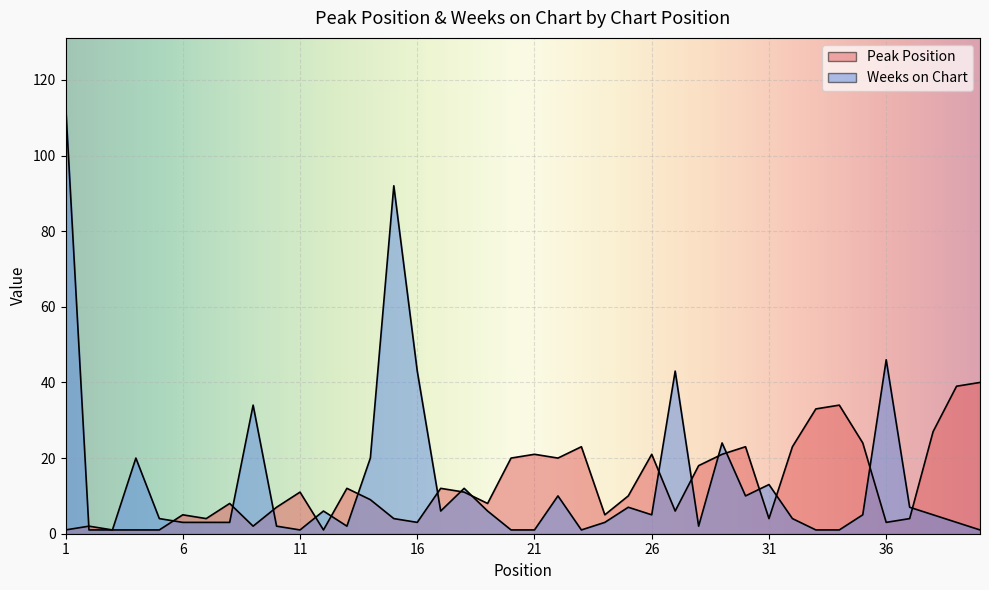

Rank the categories by Peak Position value from lowest to highest.

1, 3, 4, 5, 12, 2, 9, 16, 36, 7, 15, 31, 37, 6, 24, 27, 10, 8, 19, 14, 25, 11, 18, 13, 17, 28, 20, 22, 21, 26, 29, 23, 30, 32, 35, 38, 33, 34, 39, 40